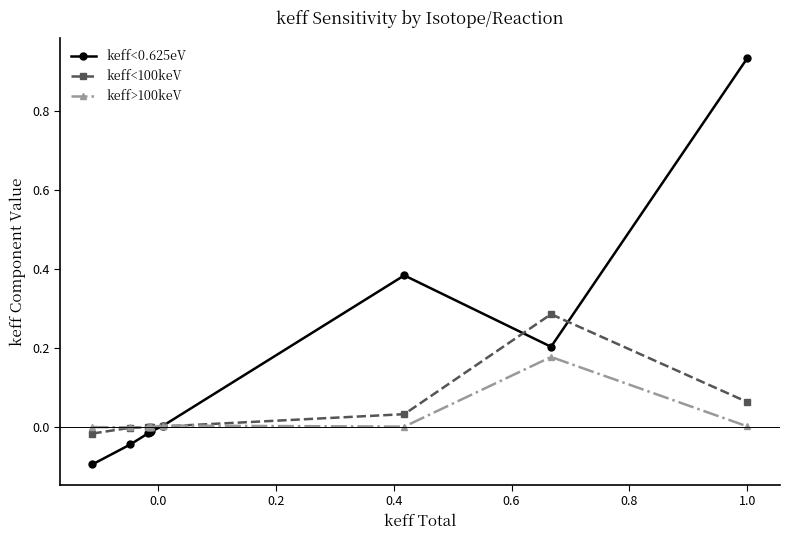

True or false: keff<100keV has more than 1 points higher than both neighbors.

True